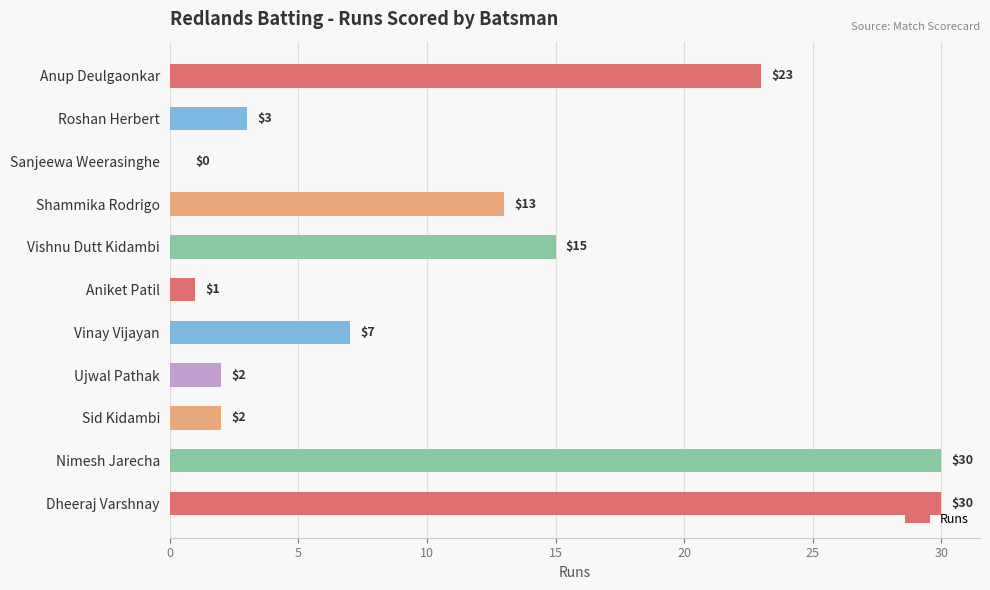

What is the sum of all values?

126